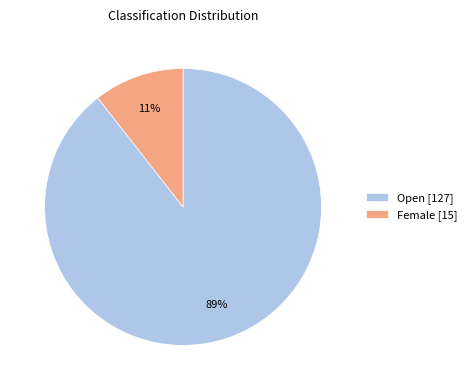

True or false: Open accounts for 94% of the total.

False